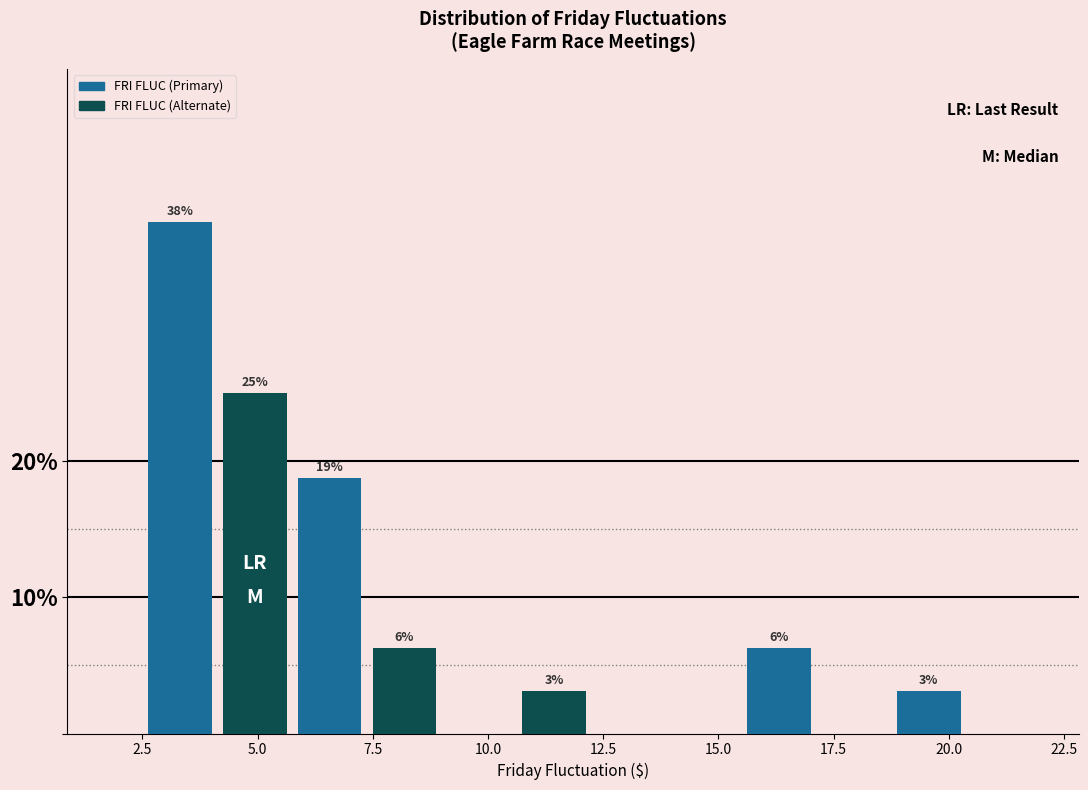

Read against the x-axis, roughly where is the centre of the tallest bar?

3.5